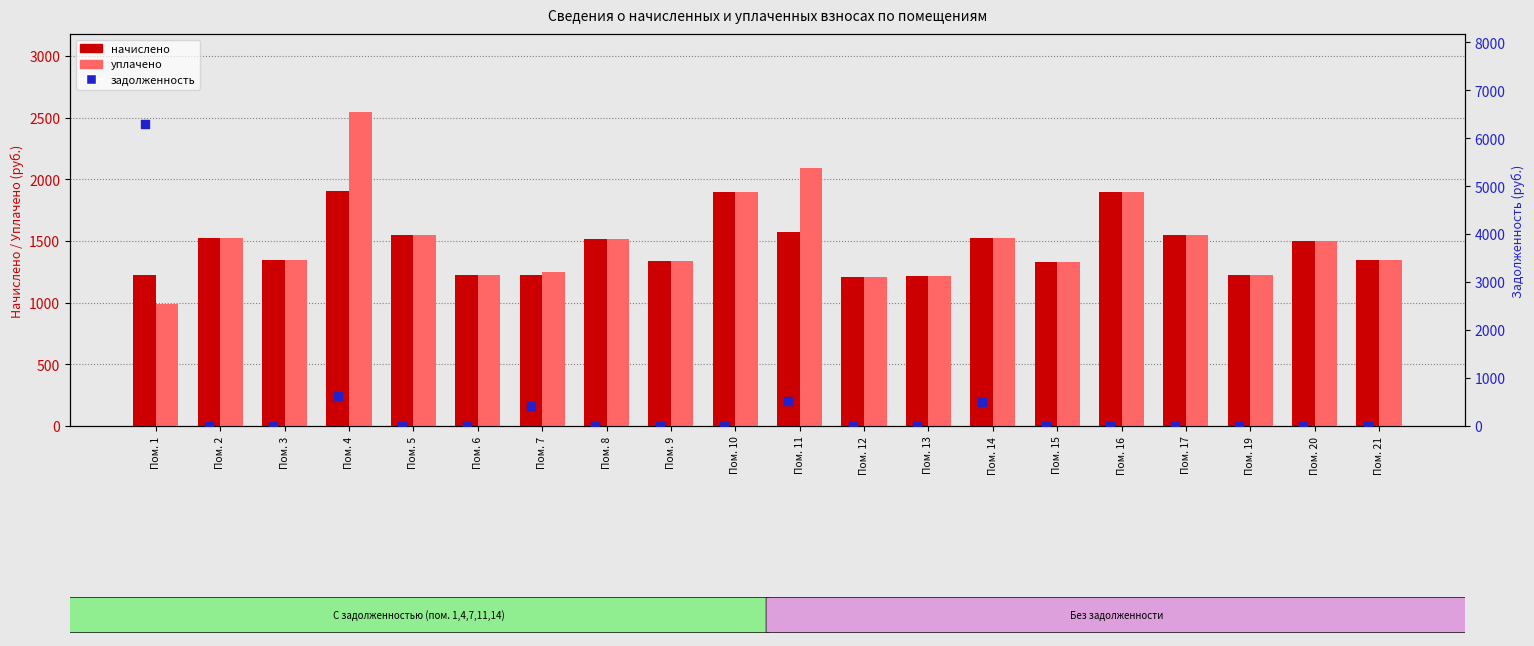

What is the total value across all series at Пом. 20?

3001.2